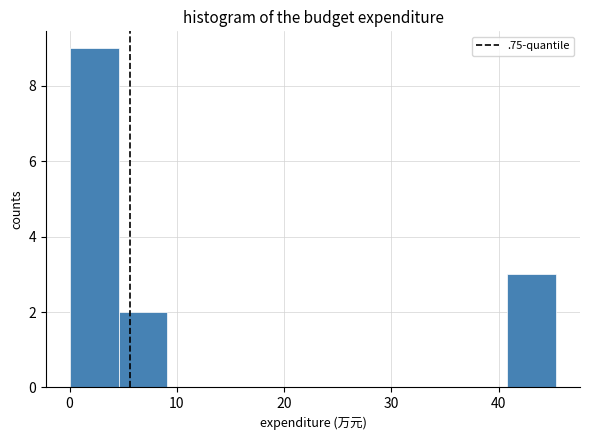

Which range on the x-axis has the tallest bar?

0 to 5